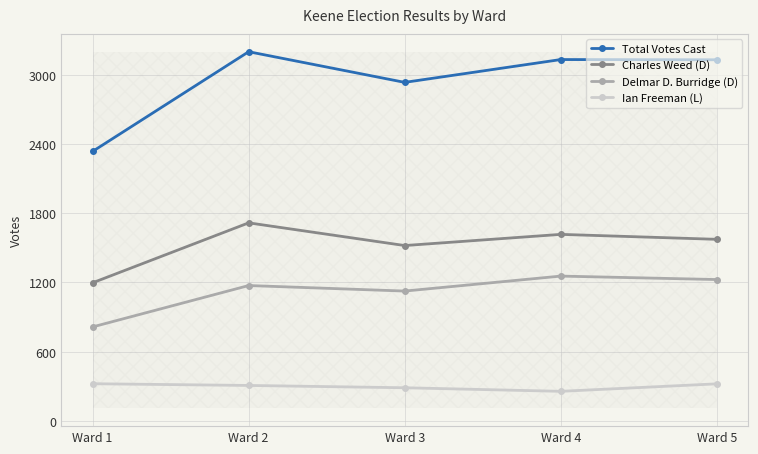

Count the number of categories in the chart.

5